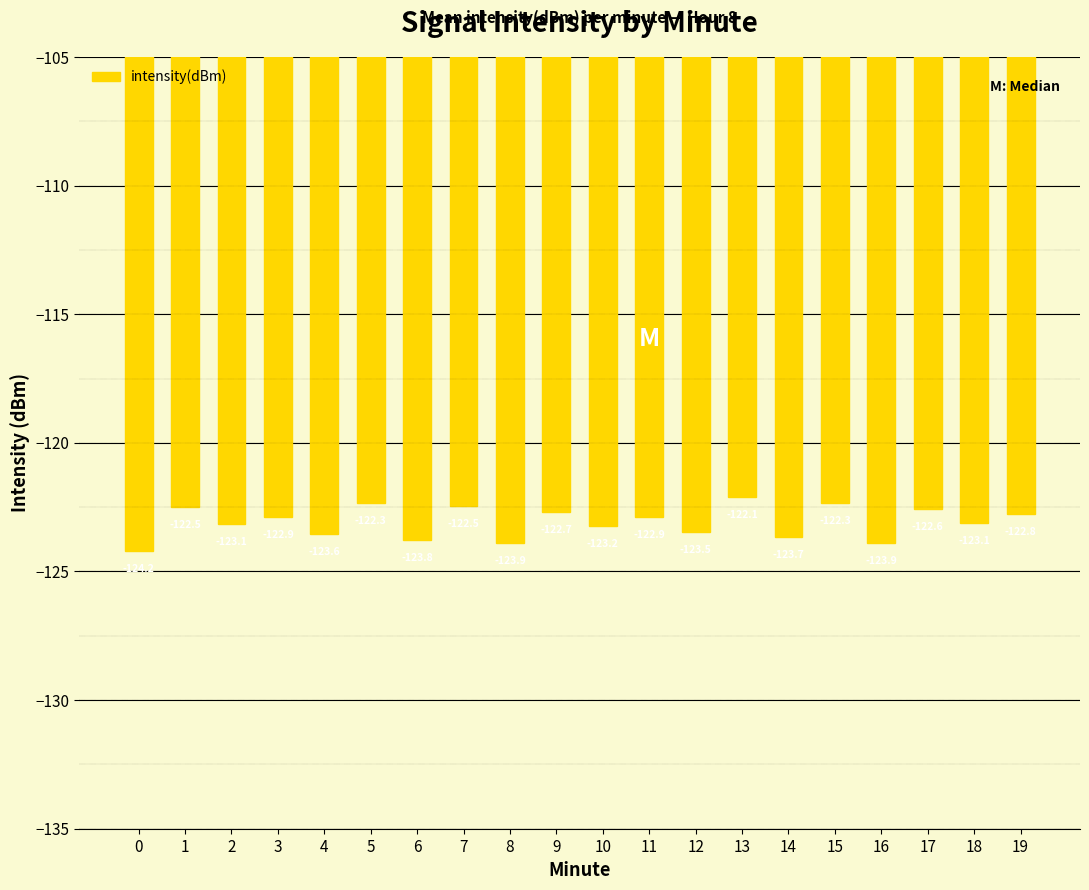

The chart shows a value of -122.5 at 7. True or false?

True